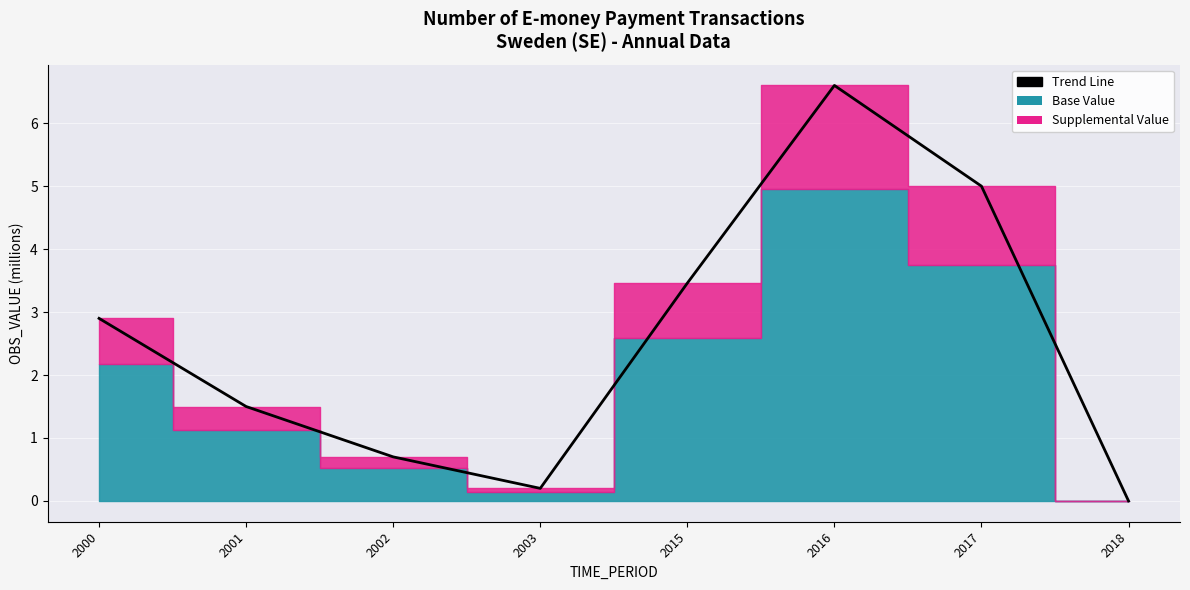

The value at 2017 is 9.0. True or false?

False